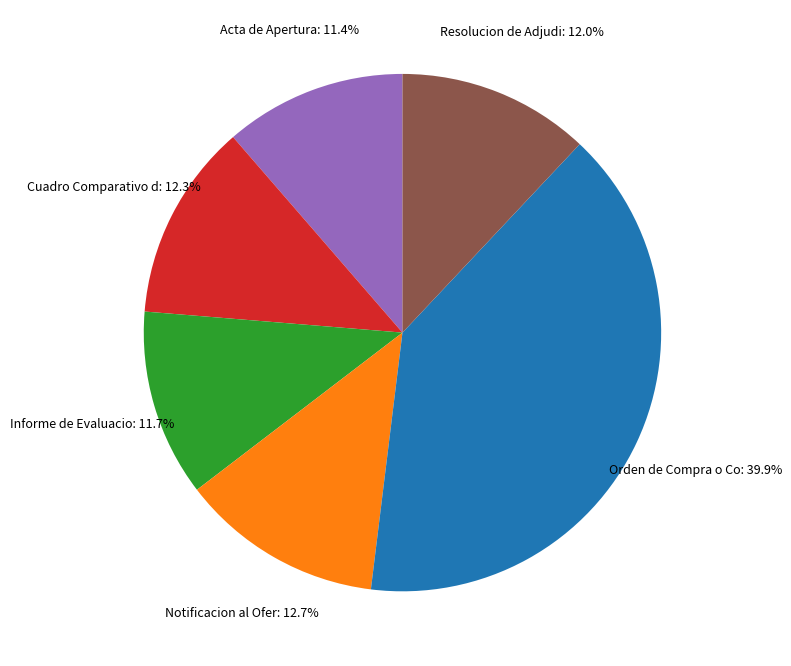

Does any single category account for the majority?

No